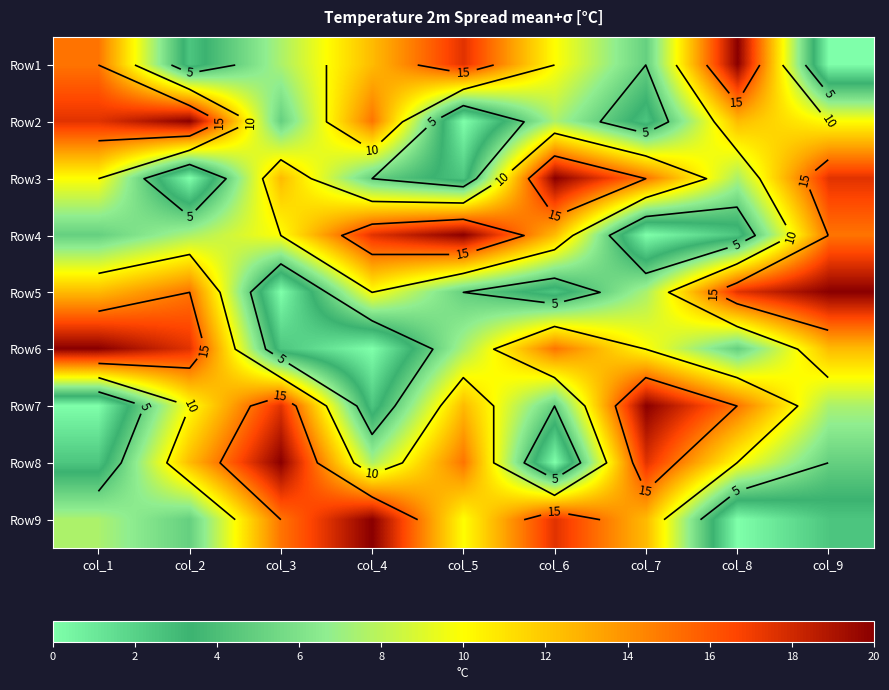

What is the highest value of the Row4 series?

20.0